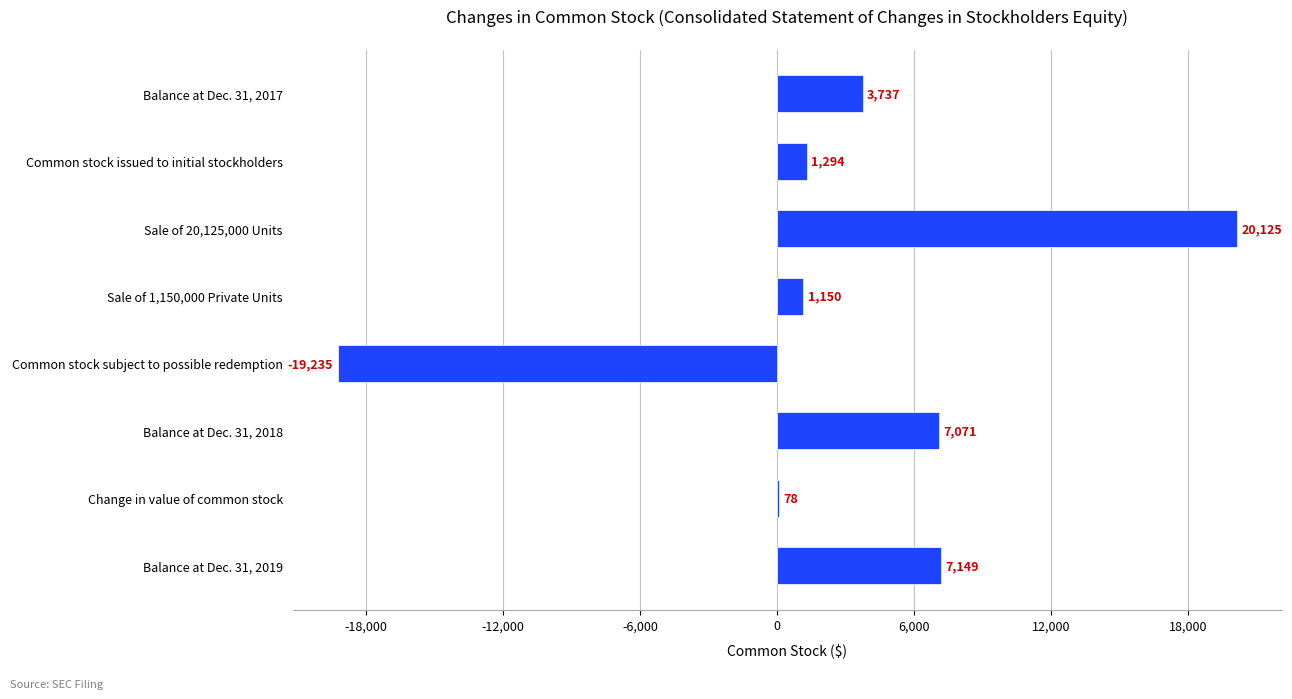

What is the approximate value at Balance at Dec. 31, 2017, to the nearest 100?

3700